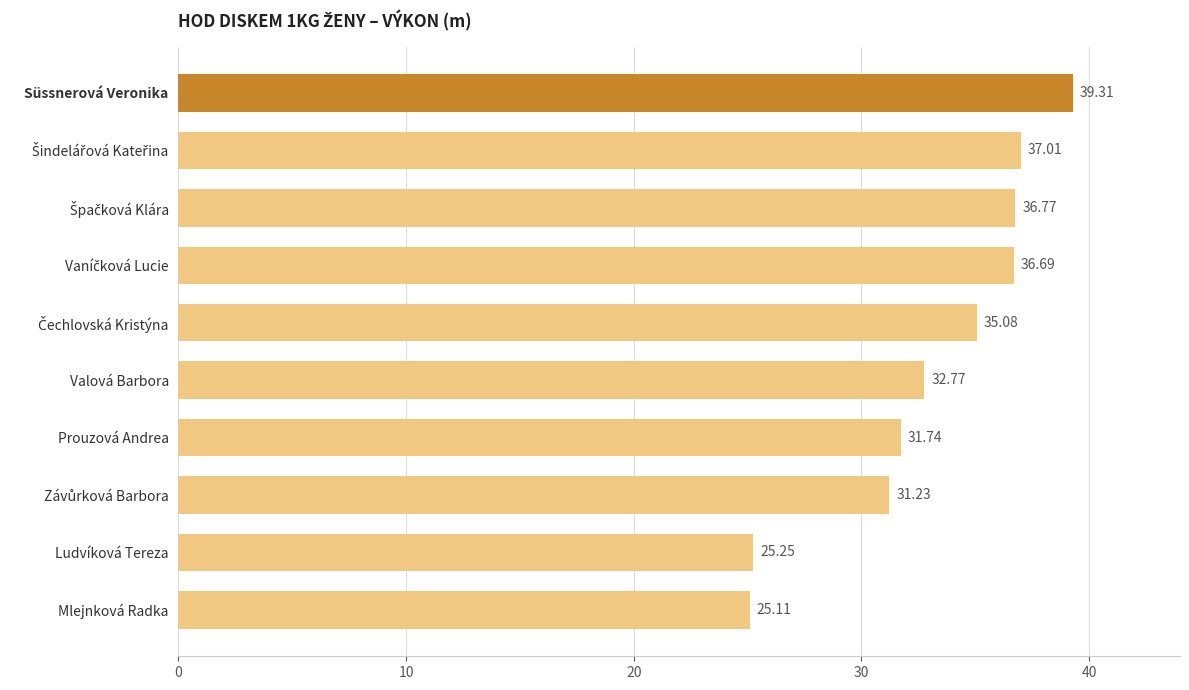

How many distinct data groups are displayed?

1